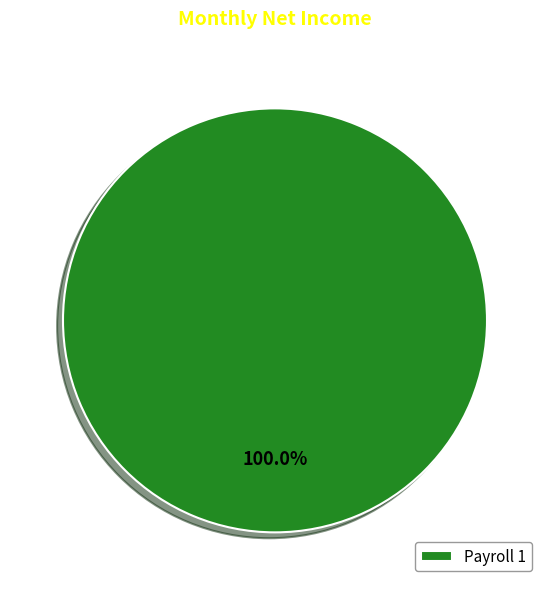

Which slice represents more than half of the pie?

Payroll 1